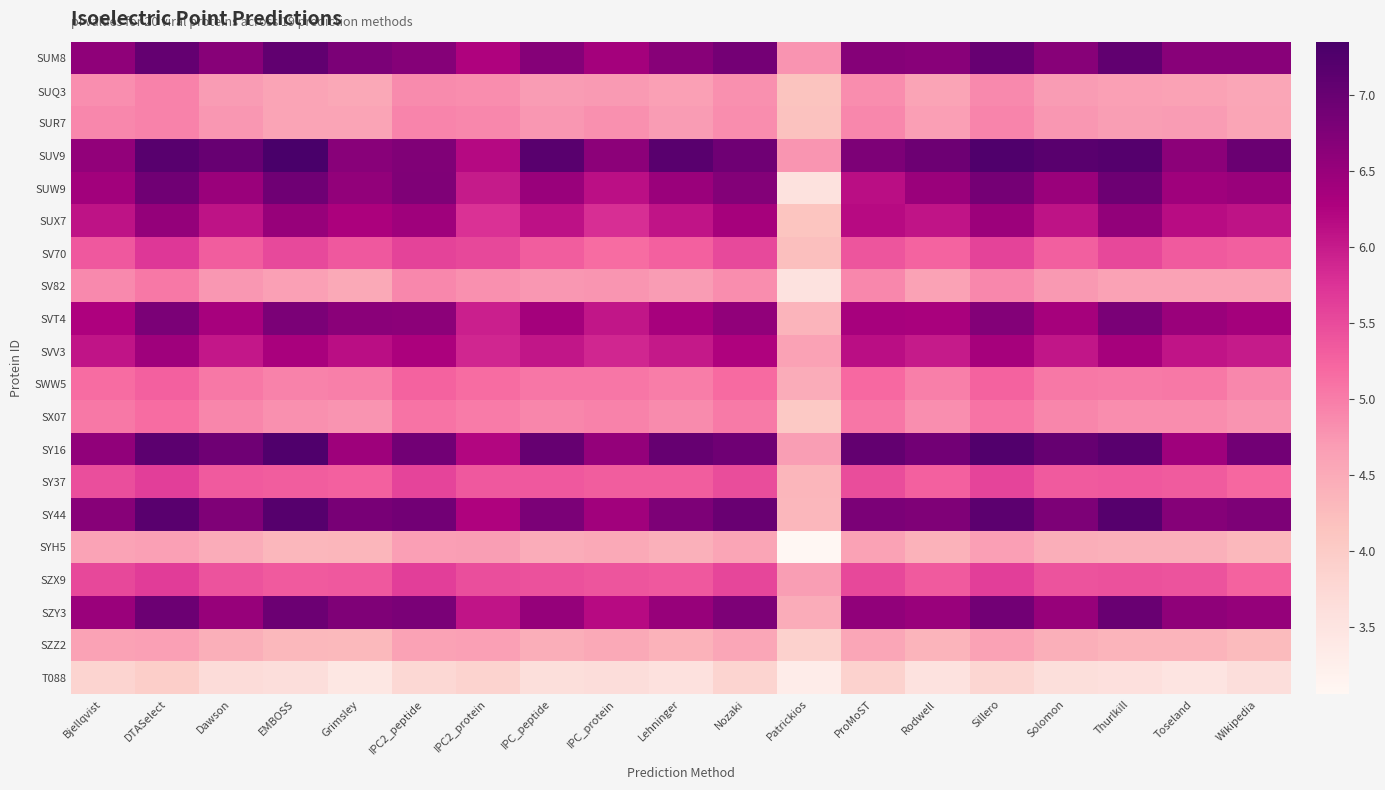

At Dawson, list the series in order from largest to smallest.

SUV9, SY16, SY44, SUM8, SZY3, SUW9, SVT4, SUX7, SVV3, SZX9, SY37, SV70, SWW5, SX07, SUR7, SV82, SUQ3, SYH5, SZZ2, T088